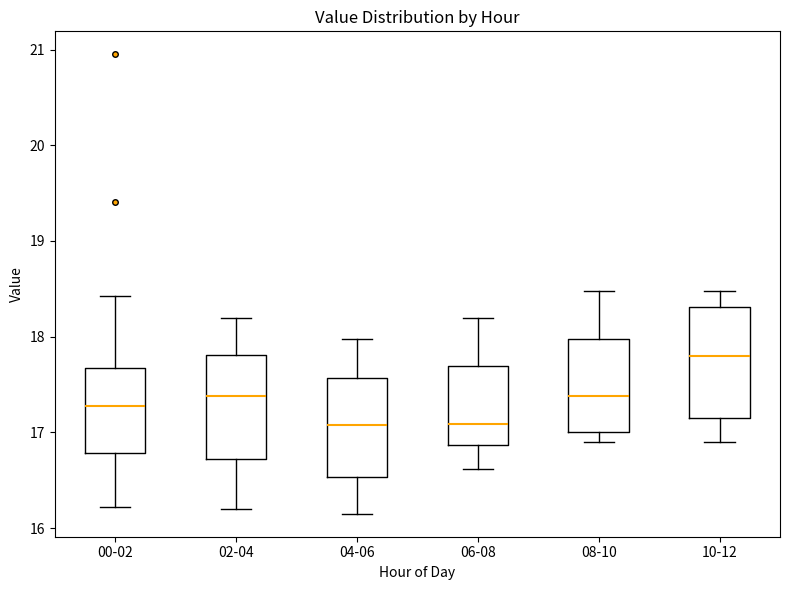

Where does the median line of the box for 08-10 sit on the y-axis? The values are not printed on the chart, so give them approximately, as read against the axis.

17.4